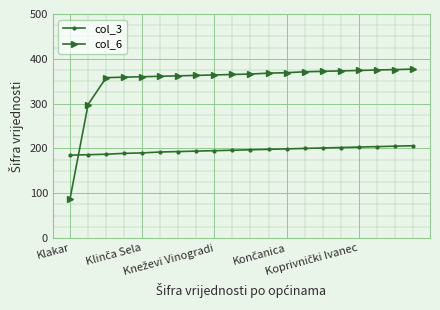

How many times do col_6 and col_3 cross each other?

1